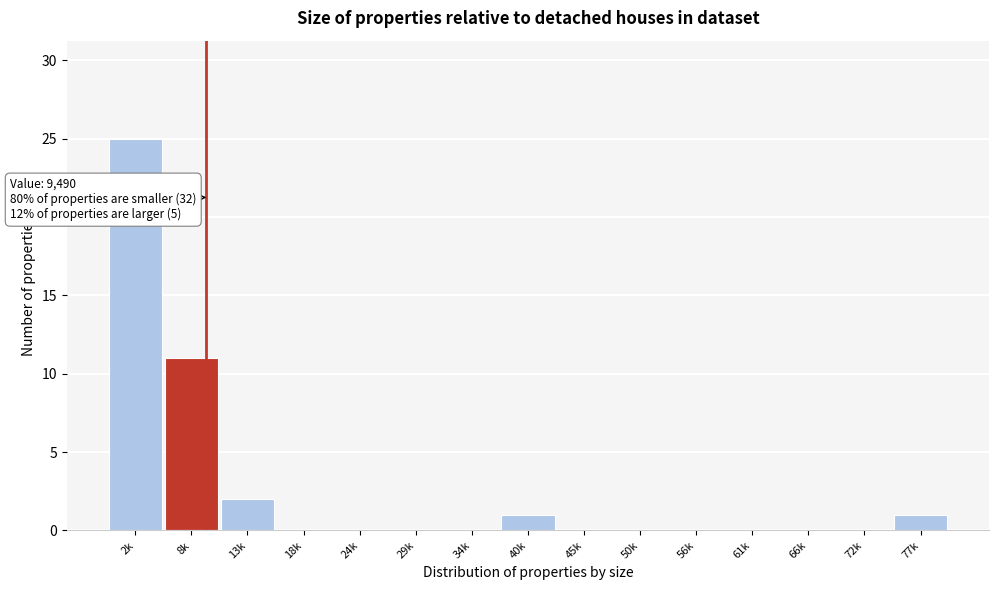

Reading right to left, what are all the values shown in this chart?

77k=1	72k=0	66k=0	61k=0	56k=0	50k=0	45k=0	40k=1	34k=0	29k=0	24k=0	18k=0	13k=2	8k=11	2k=25